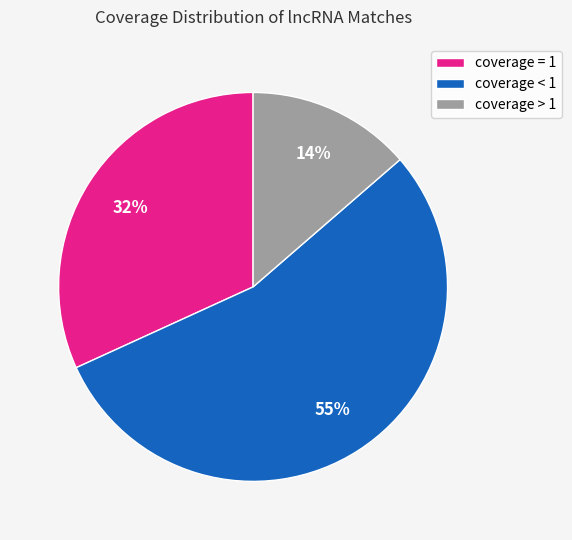

Which category has the smallest portion of the pie?

coverage > 1